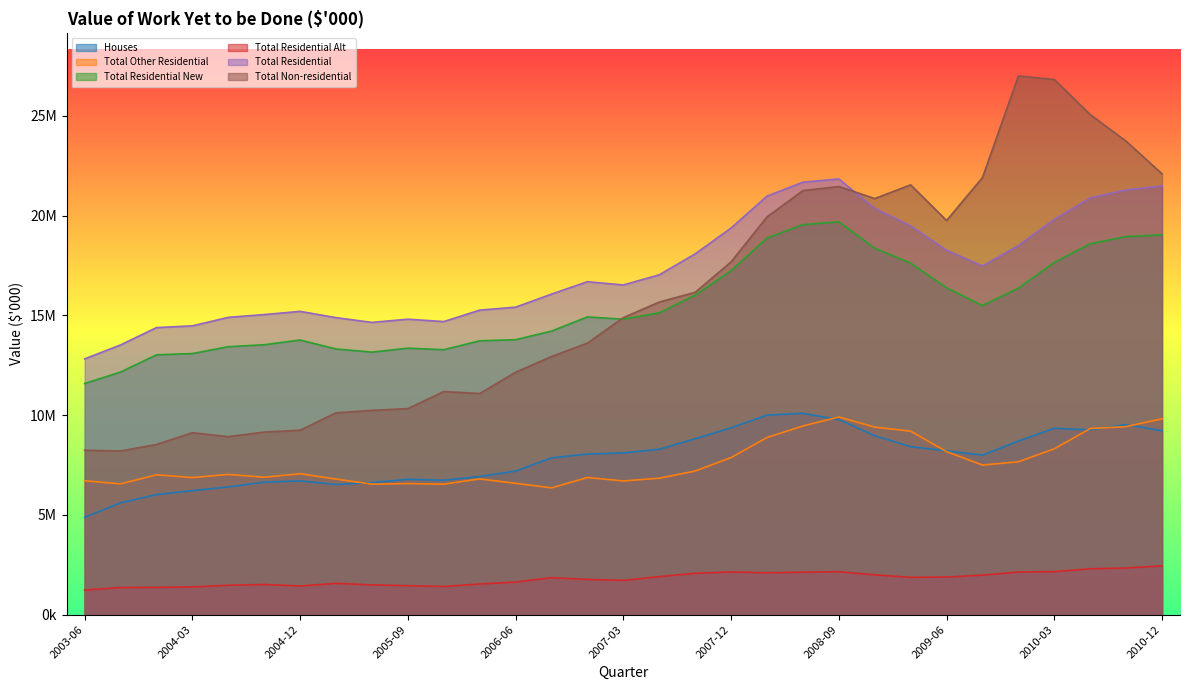

Rank the categories by Houses value from highest to lowest.

2008-06, 2008-03, 2008-09, 2010-09, 2007-12, 2010-03, 2010-06, 2010-12, 2008-12, 2007-09, 2009-12, 2009-03, 2007-06, 2009-06, 2007-03, 2006-12, 2009-09, 2006-09, 2006-06, 2006-03, 2005-09, 2005-12, 2004-12, 2004-09, 2005-06, 2005-03, 2004-06, 2004-03, 2003-12, 2003-09, 2003-06